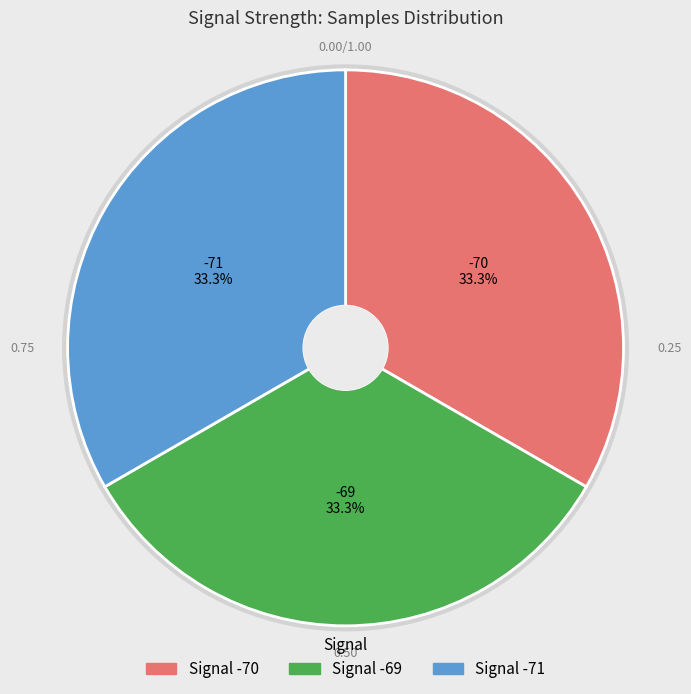

Count the number of slices in the pie.

3